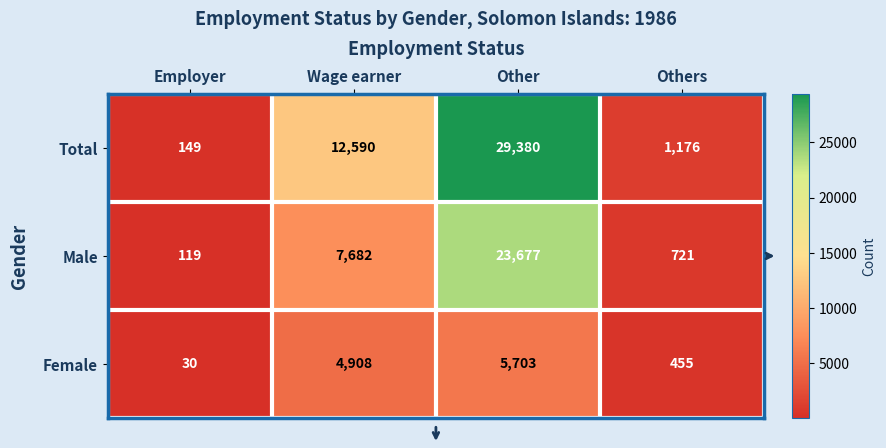

True or false: Male has a value of 413 at Others.

False